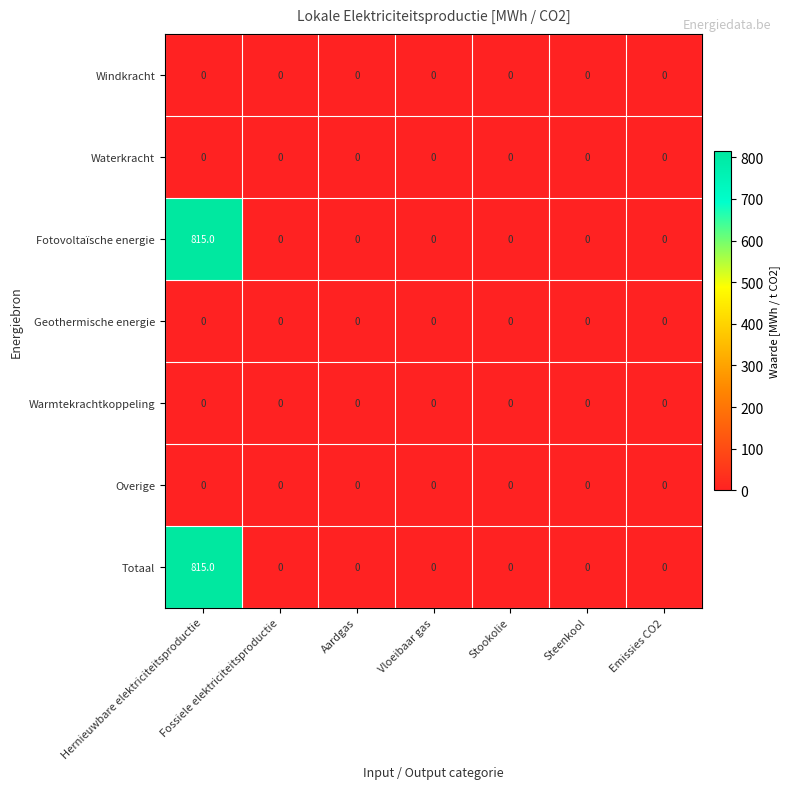

Is it true that Windkracht equals 0 at Emissies CO2?

True